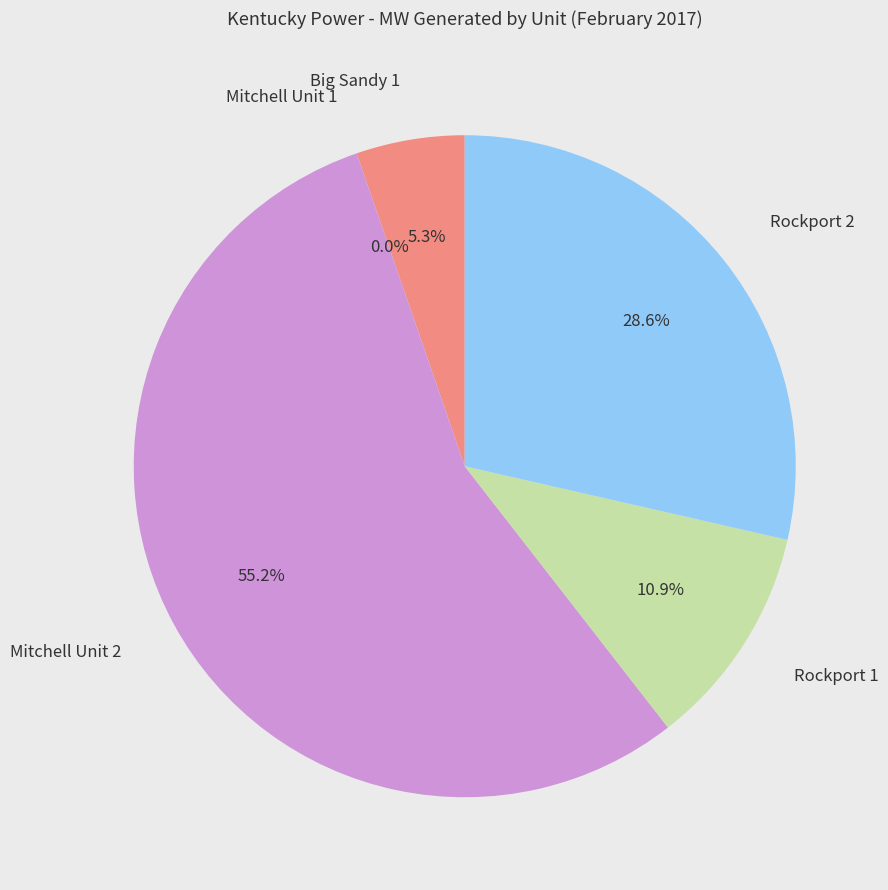

Rank the categories by value from lowest to highest.

Mitchell Unit 1, Big Sandy 1, Rockport 1, Rockport 2, Mitchell Unit 2